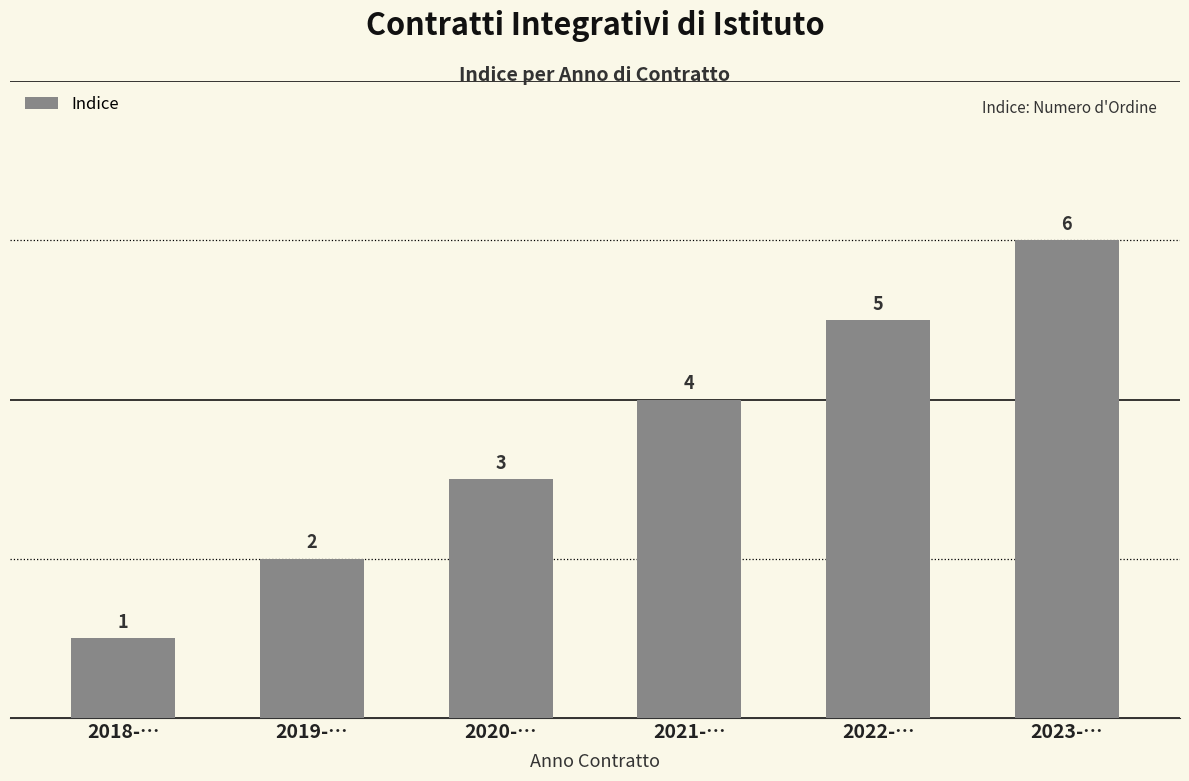

Count the values in the range 2 to 5.

4